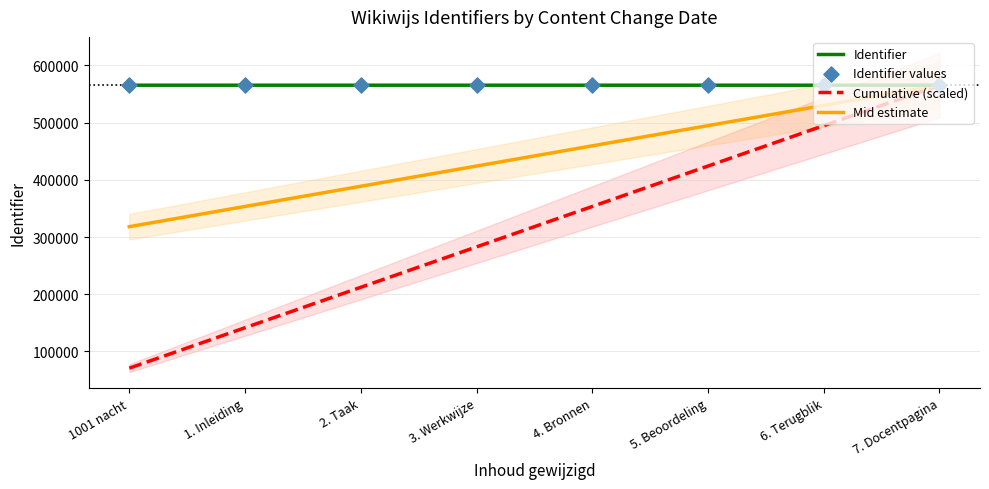

What are all the series names shown in the legend?

Identifier, Cumulative (scaled), Mid estimate, Identifier values